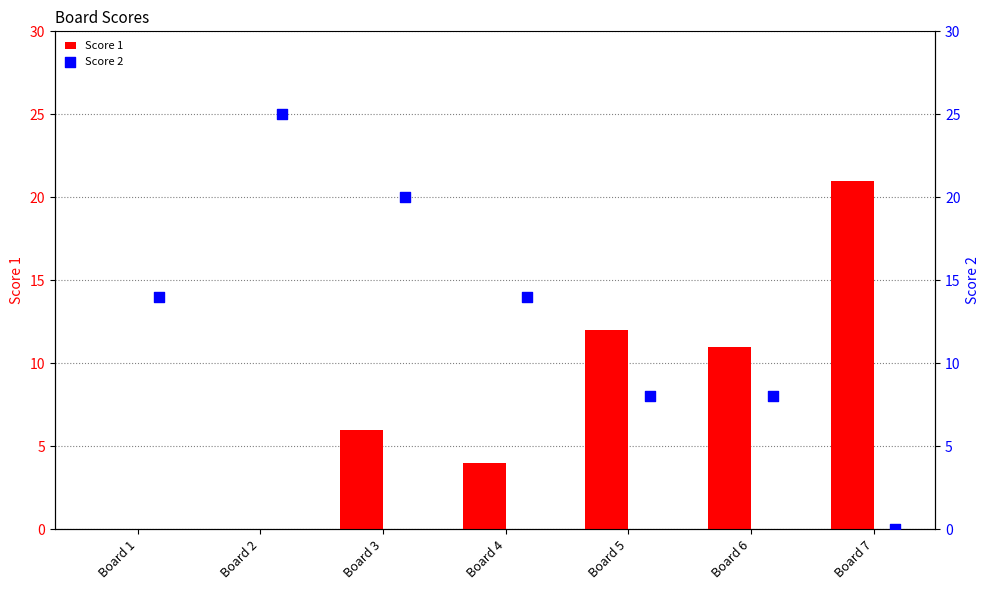

Which series has the largest Y range (max minus min)?

Score 2